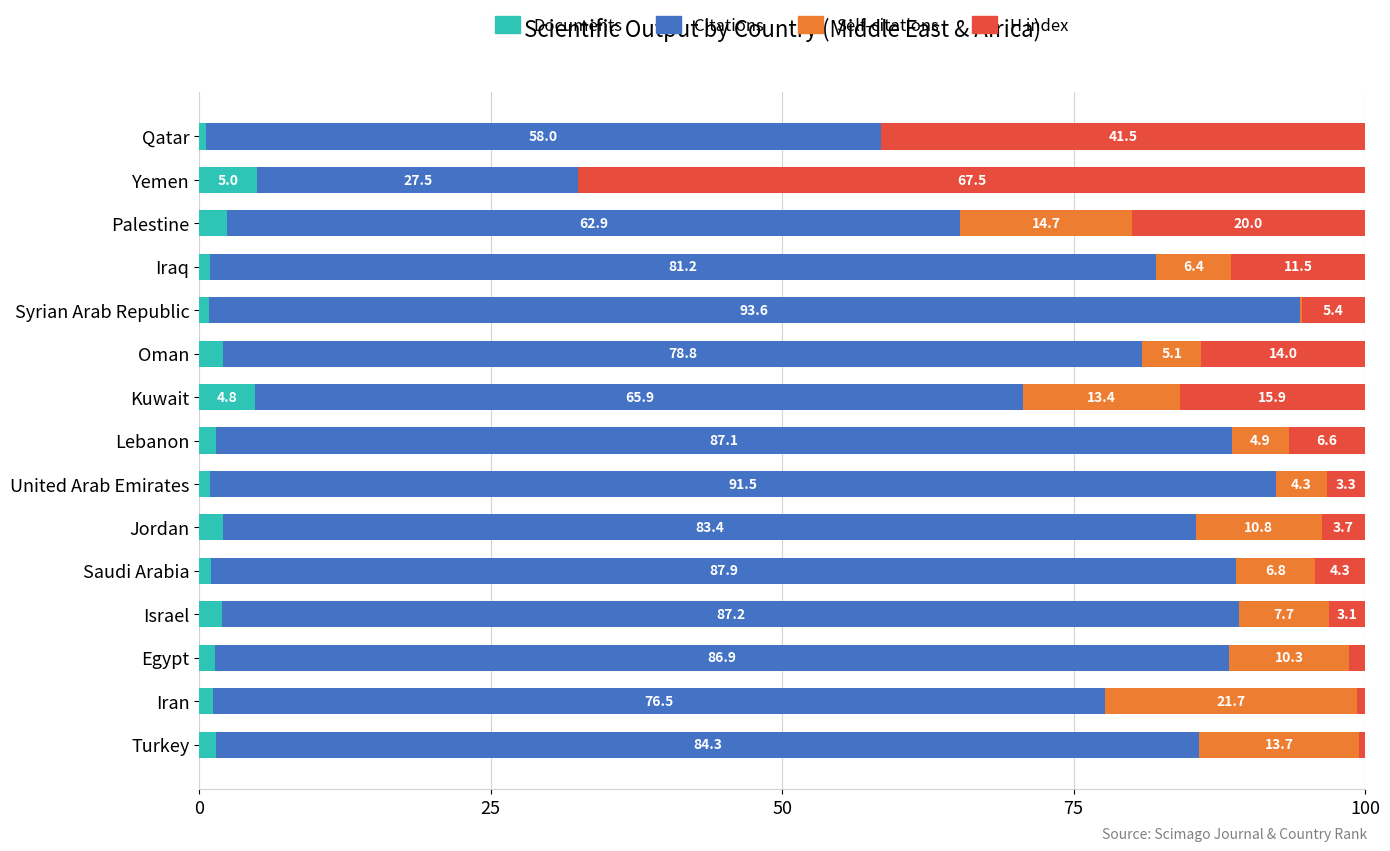

What is the maximum value for Documents?

5.0